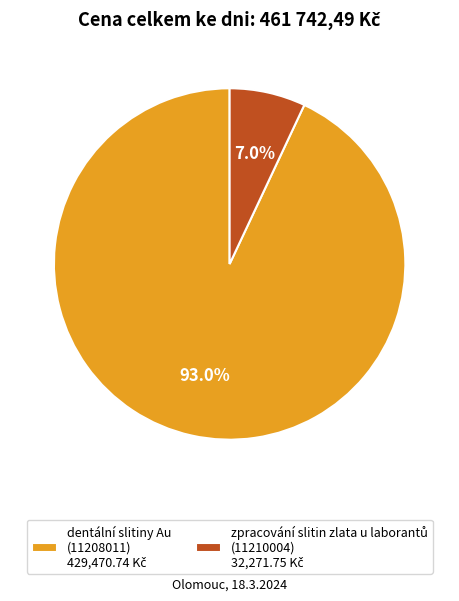

Does any single category account for the majority?

Yes